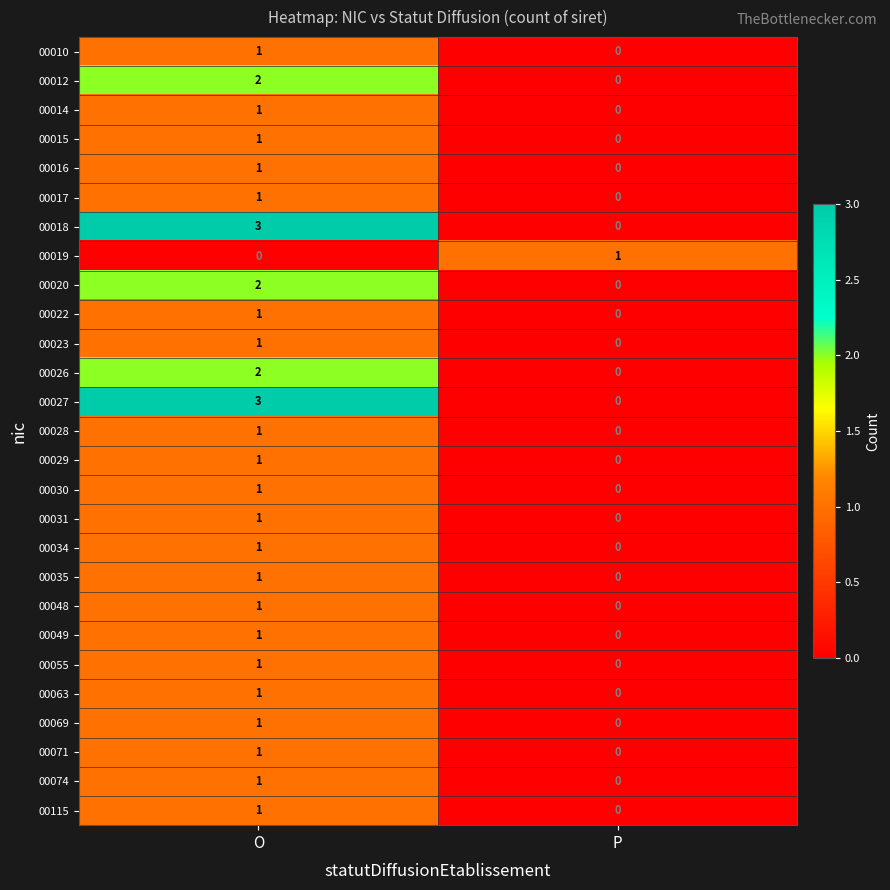

Where is 00010 nearest to the value 0?

P